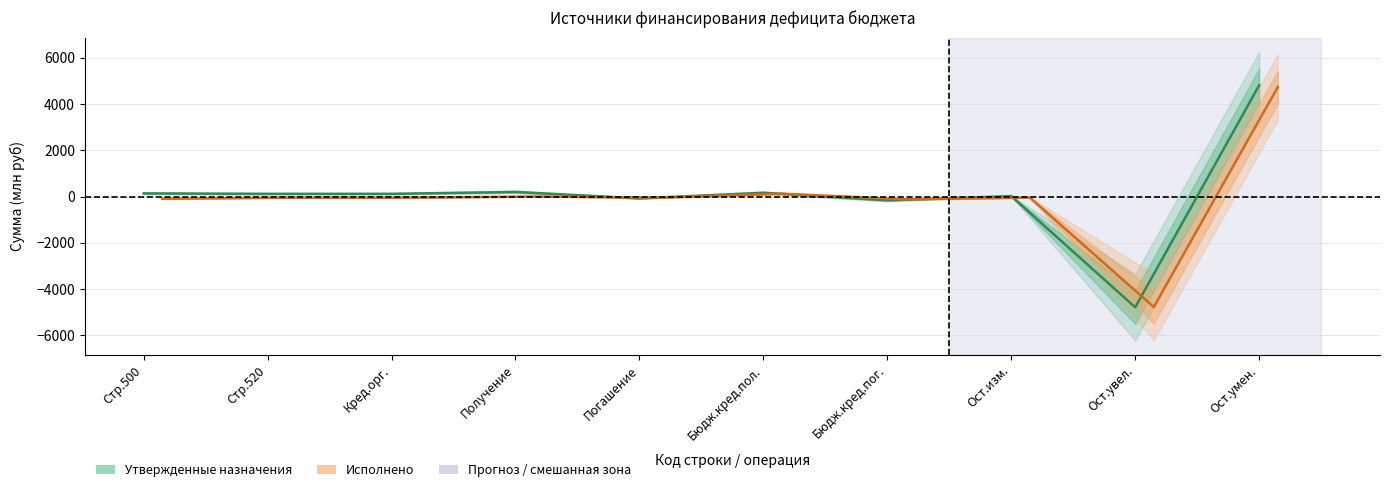

How many values in the Исполнено series exceed -50?

4